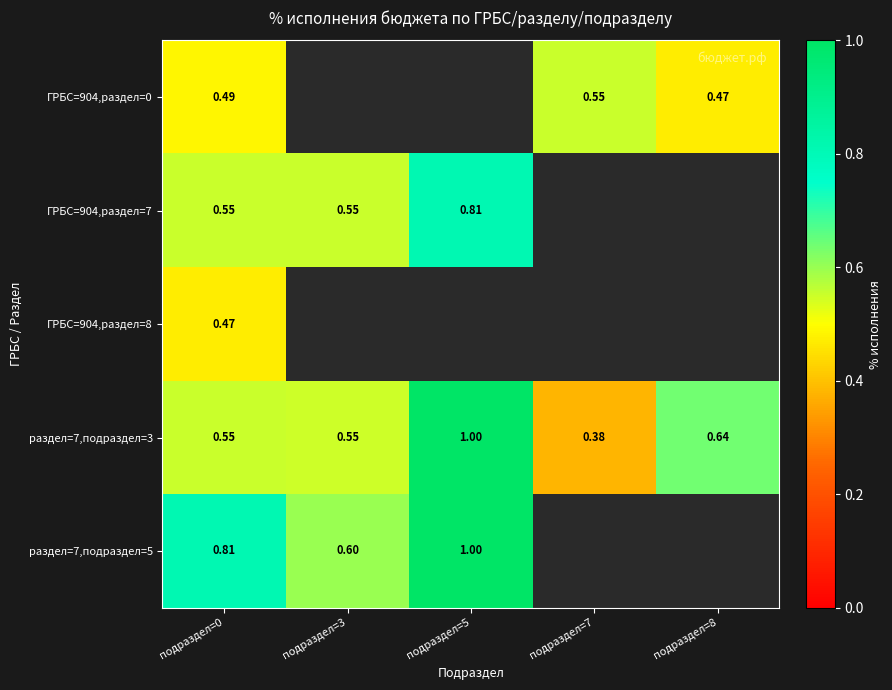

Is the value of раздел=7,подраздел=5 at подраздел=0 greater than the value of раздел=7,подраздел=3 at подраздел=7?

Yes